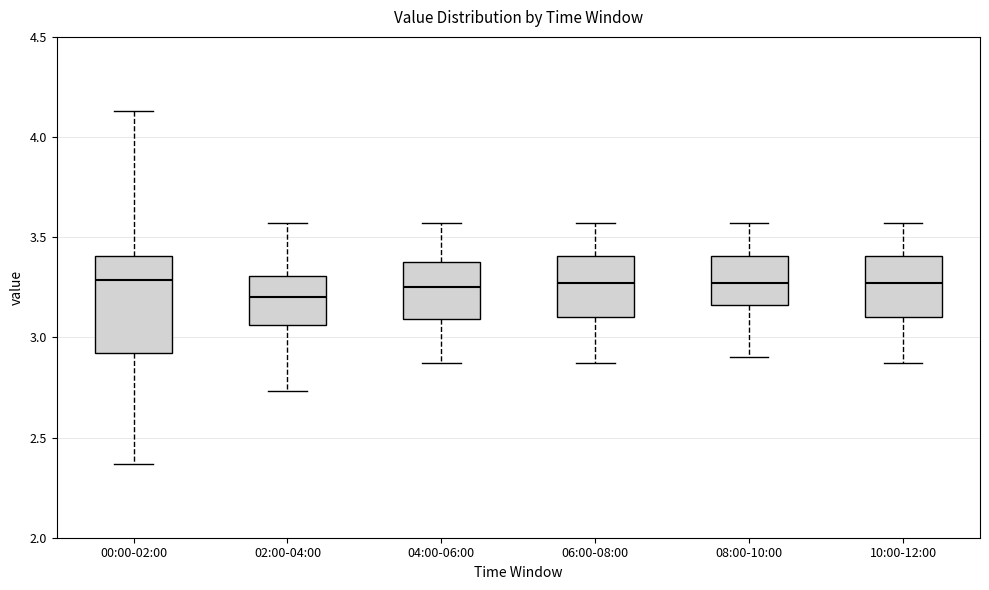

Reading left to right, read every box against the y-axis: the position of its median line, the range the box covers, and the ends of its whiskers. The values are not printed on the chart, so give them approximately, as read against the axis.

00:00-02:00: median 3.30, box 2.90 to 3.40, whiskers 2.35 to 4.15
02:00-04:00: median 3.20, box 3.05 to 3.30, whiskers 2.75 to 3.55
04:00-06:00: median 3.25, box 3.10 to 3.40, whiskers 2.85 to 3.55
06:00-08:00: median 3.25, box 3.10 to 3.40, whiskers 2.85 to 3.55
08:00-10:00: median 3.25, box 3.15 to 3.40, whiskers 2.90 to 3.55
10:00-12:00: median 3.25, box 3.10 to 3.40, whiskers 2.85 to 3.55